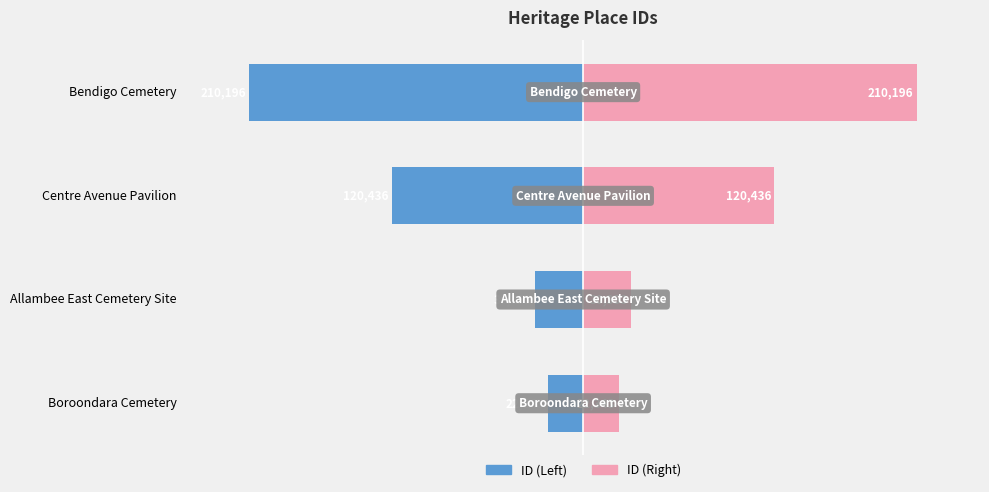

Count the number of data series in this chart.

2